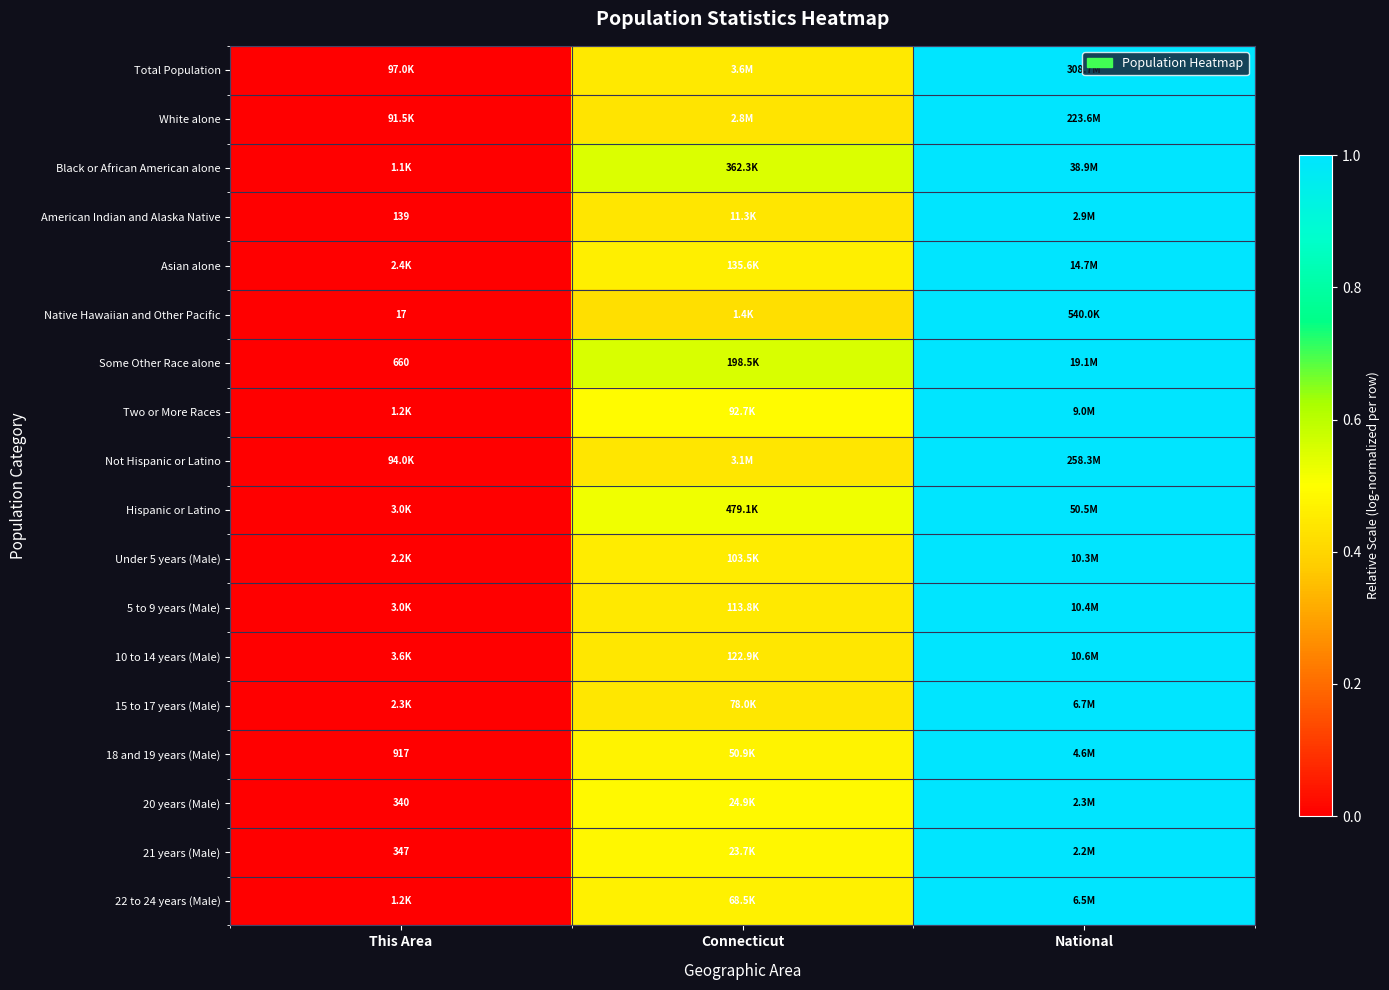

At which label is 21 years (Male) closest to 0?

This Area